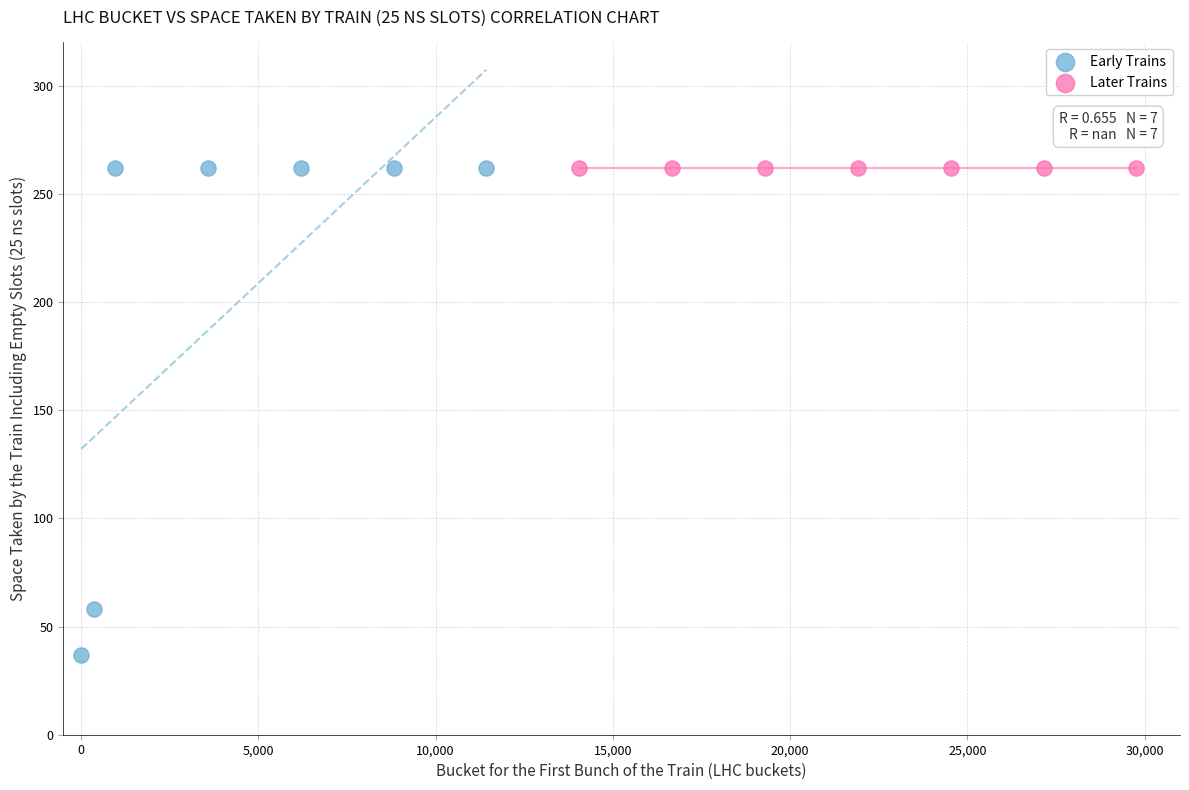

Which series contains the lowest Y value?

Early Trains